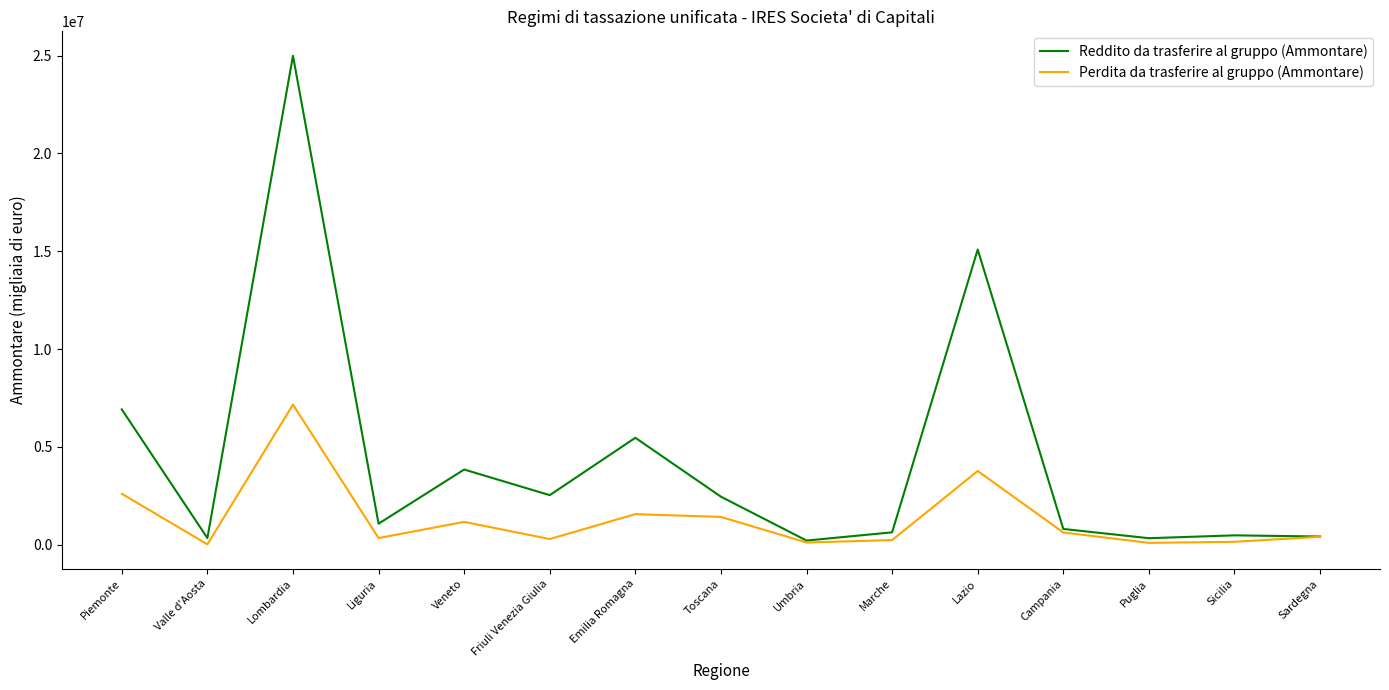

What is the average value of the Reddito da trasferire al gruppo (Ammontare) series?

4372001